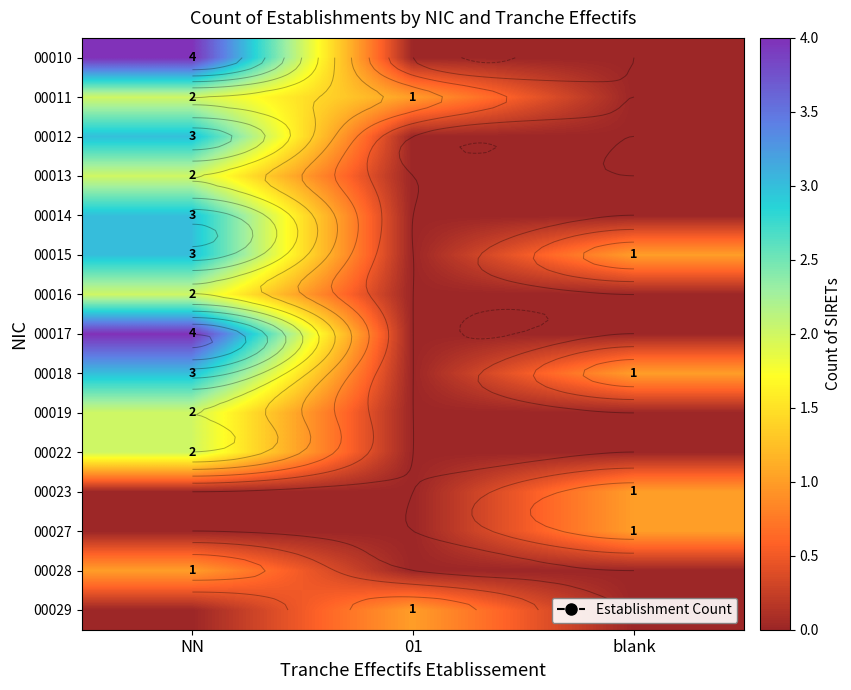

What is the difference between the 00022 values at blank and NN?

2